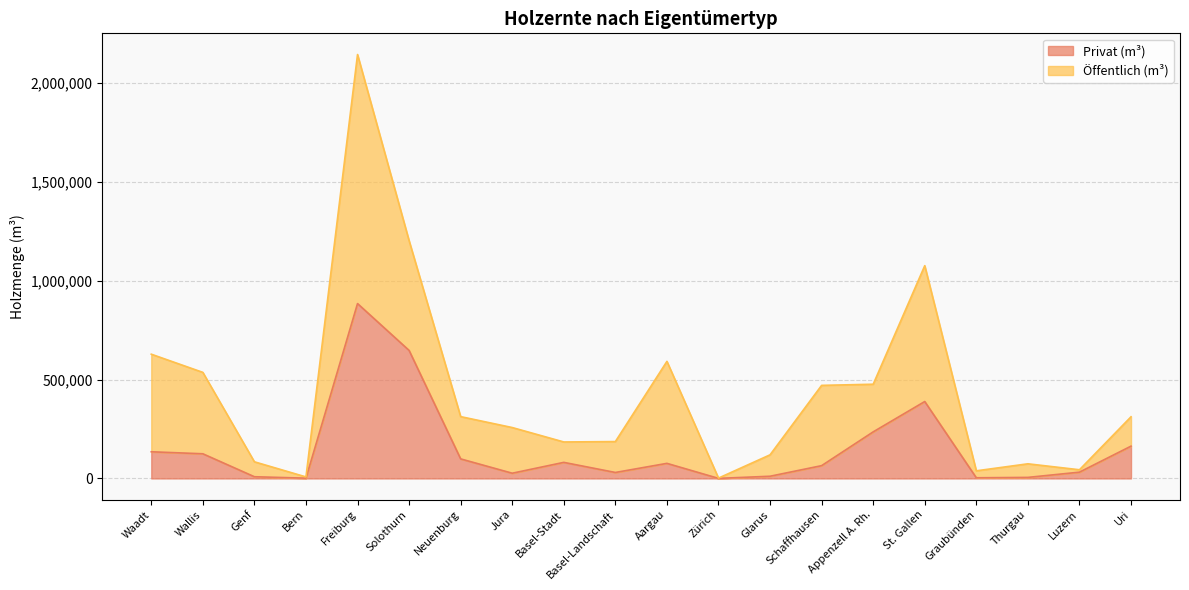

Is it true that the value at Thurgau is 2108?

False